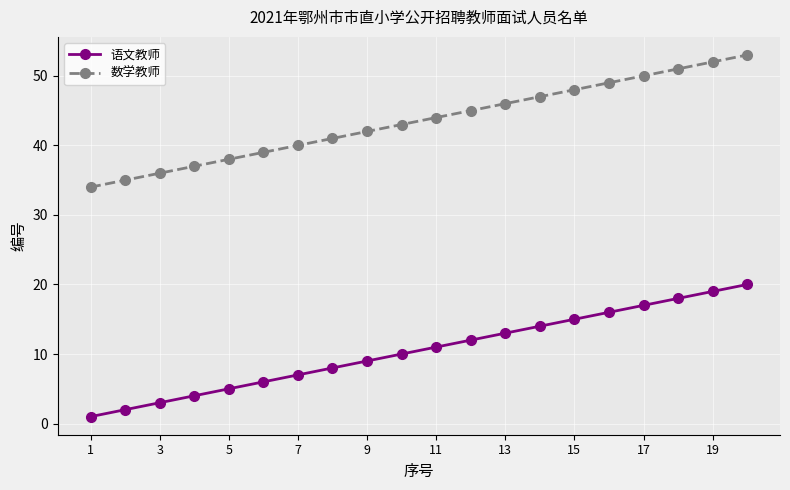

Rank the series by their average value, from highest to lowest.

数学教师, 语文教师